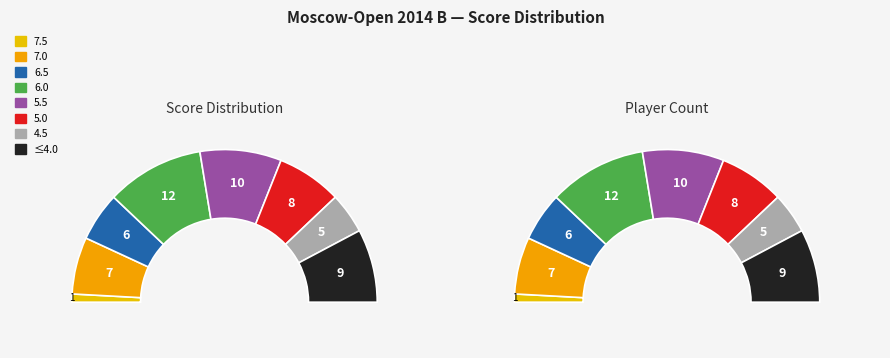

Is there a majority slice in this chart?

No